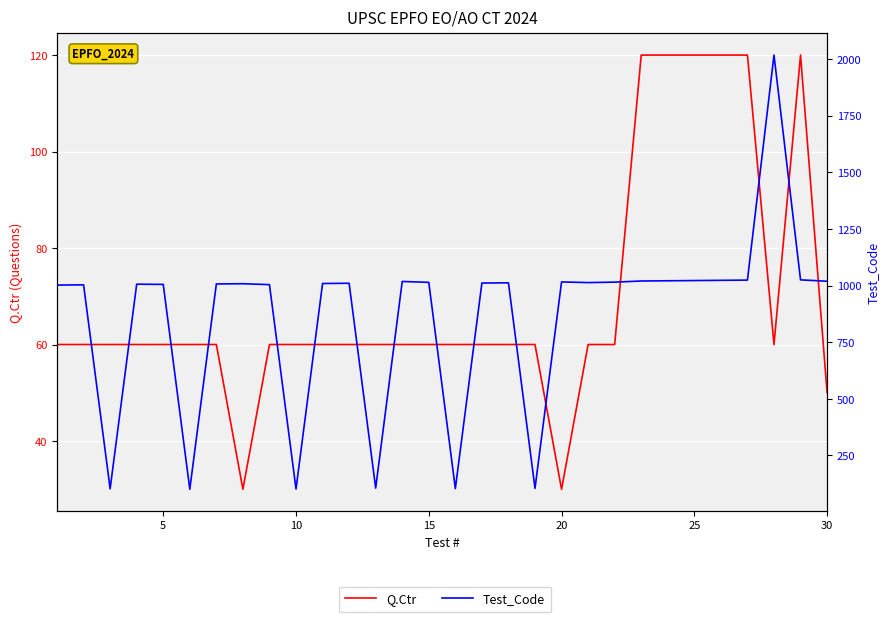

True or false: Test_Code and Q.Ctr intersect in this chart.

False